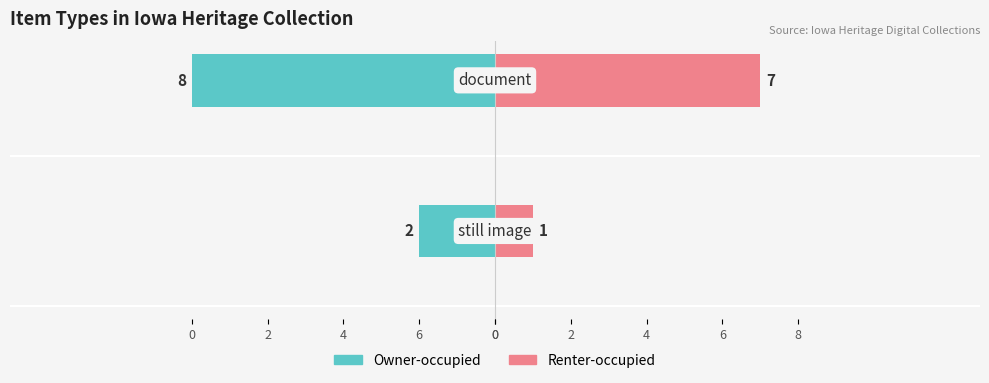

Reading left to right, list all the values displayed in this chart.

Owner-occupied: 0=-2	6=-8
Renter-occupied: 0=1	6=7